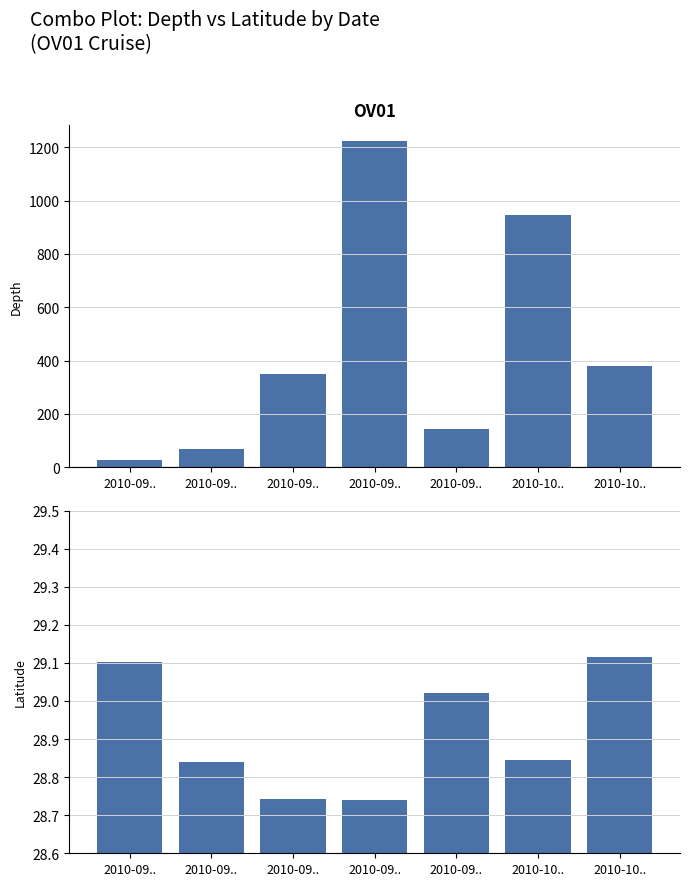

At which label is Depth closest to 625?

2010-10..